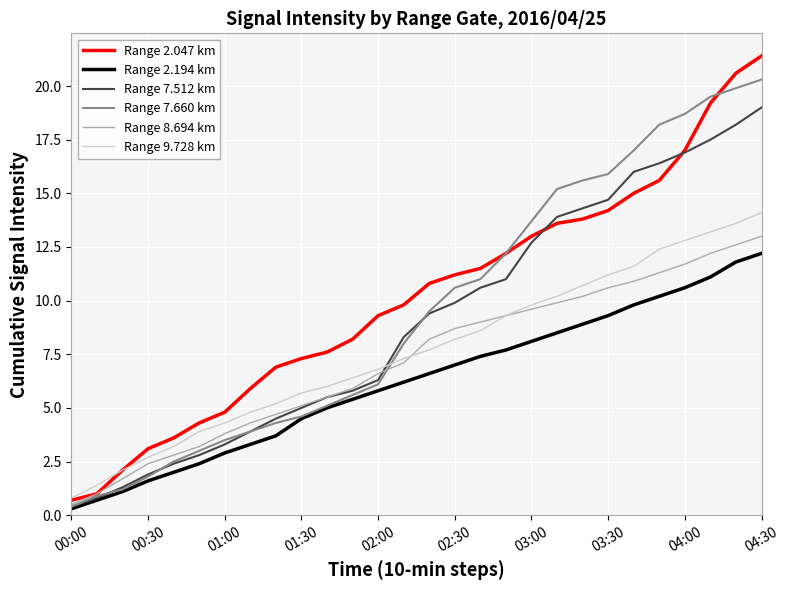

What is the lowest value of the Range 9.728 km series?

0.8